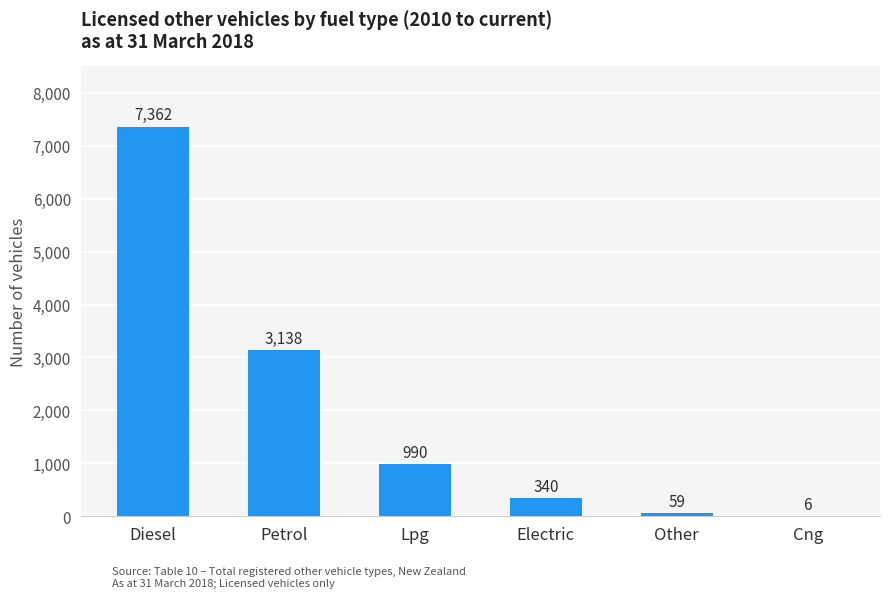

Count the number of data series in this chart.

1